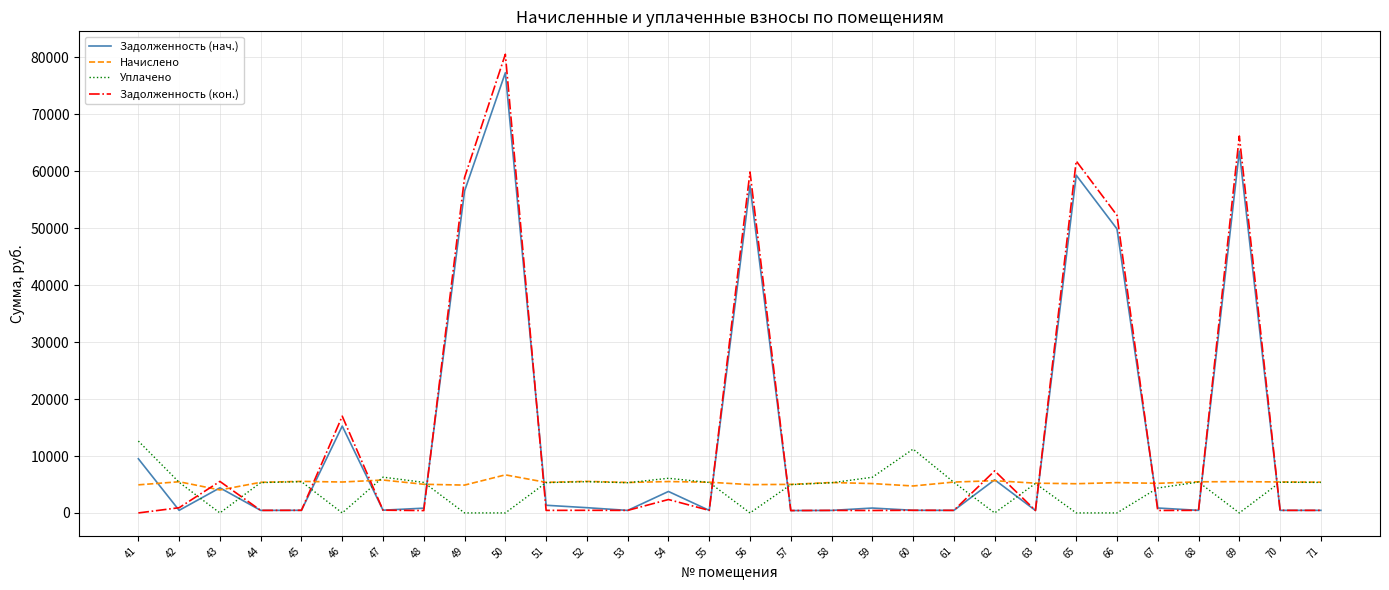

What is the difference between the maximum and minimum values in the Задолженность (кон.) series?

80555.9